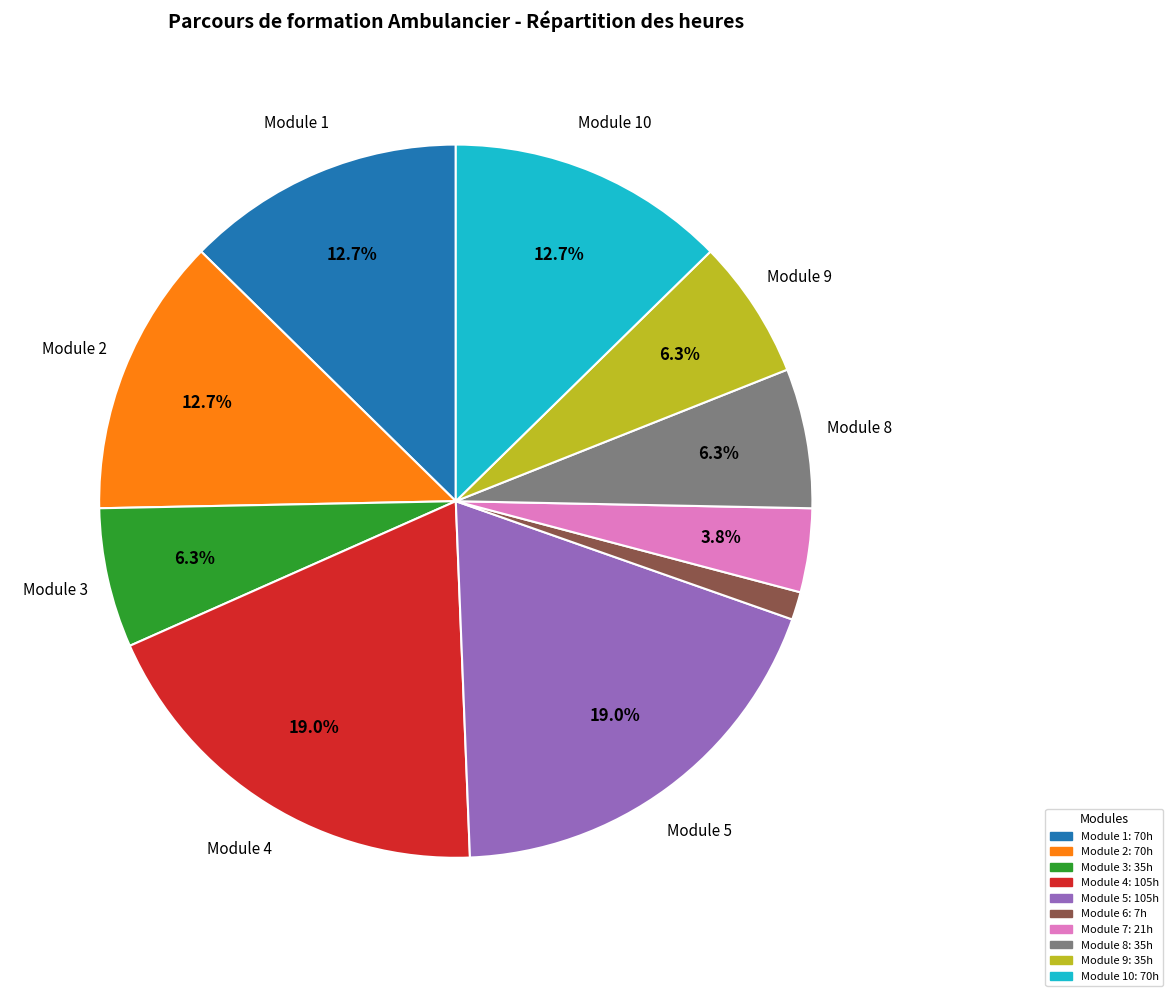

Is there a majority slice in this chart?

No